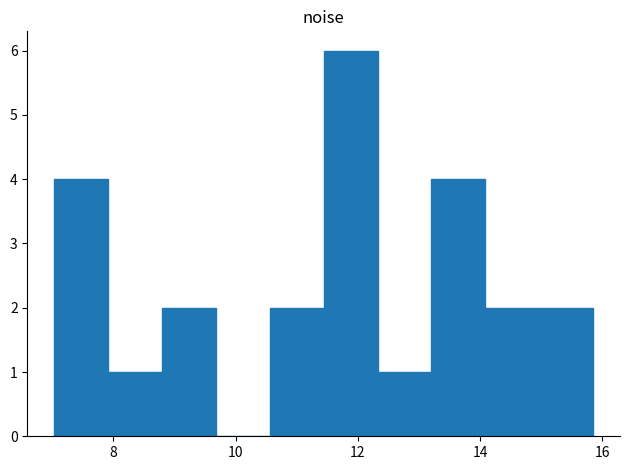

Reading left to right, transcribe this chart: for each bar, give the range it covers on the x-axis and its height. Neither the bar edges nor the heights are printed on the chart, so give them approximately, as read against the axes.

7.0 to 8.0: 4
8.0 to 8.8: 1
8.8 to 9.6: 2
9.6 to 10.6: 0
10.6 to 11.4: 2
11.4 to 12.4: 6
12.4 to 13.2: 1
13.2 to 14.0: 4
14.0 to 15.0: 2
15.0 to 15.8: 2